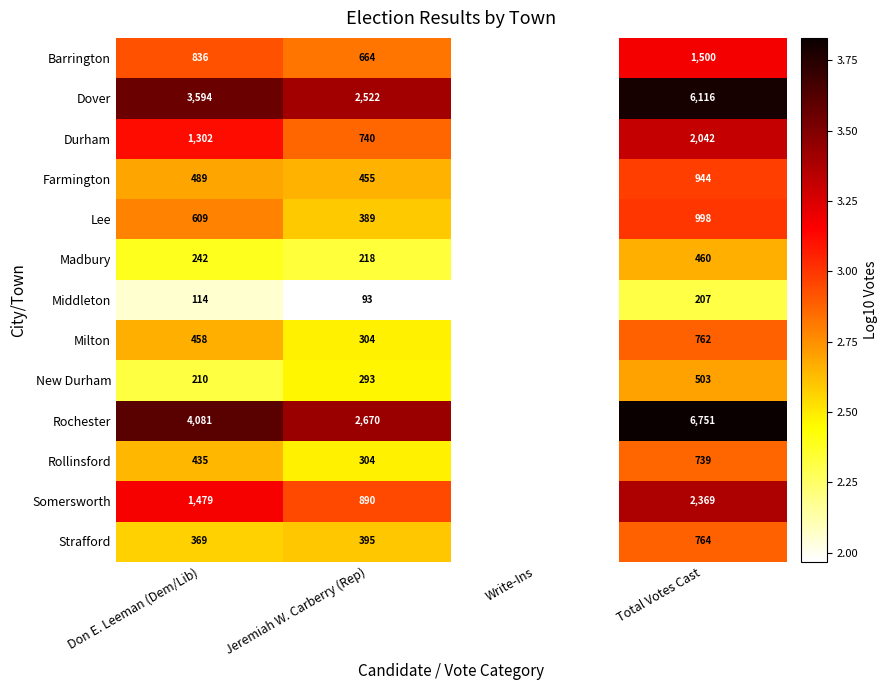

What is the total value across all series at Total Votes Cast?

24155.0